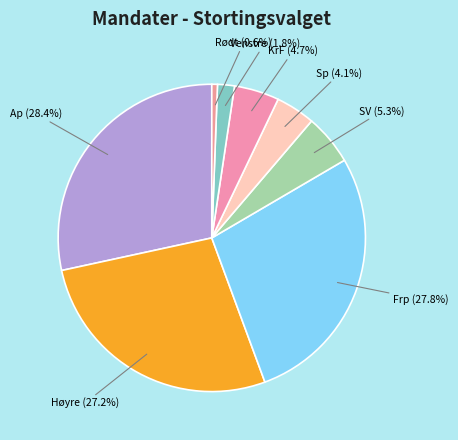

How many slices are in this pie chart?

8